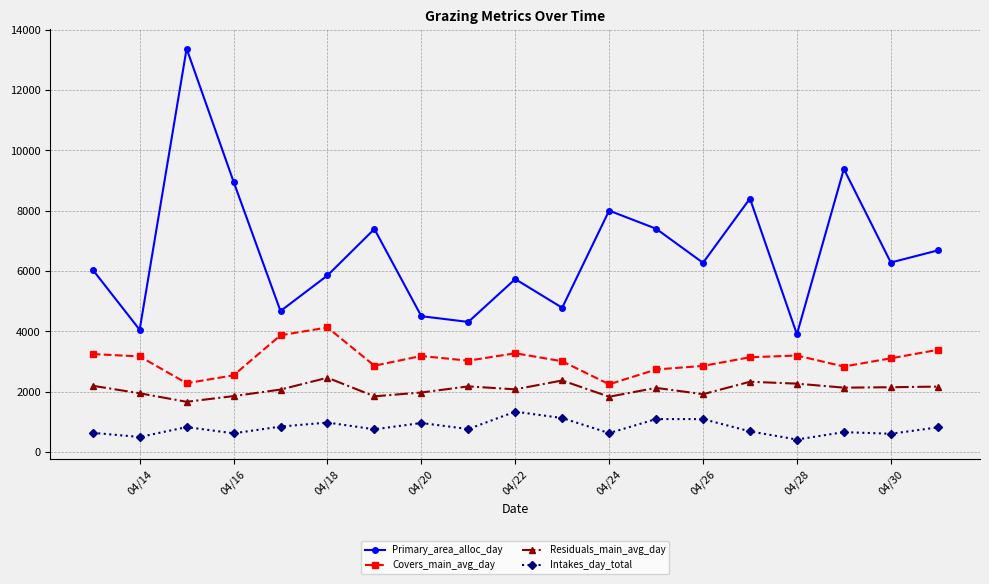

What is the value of the Covers_main_avg_day point at the 7th from the left?

2859.0